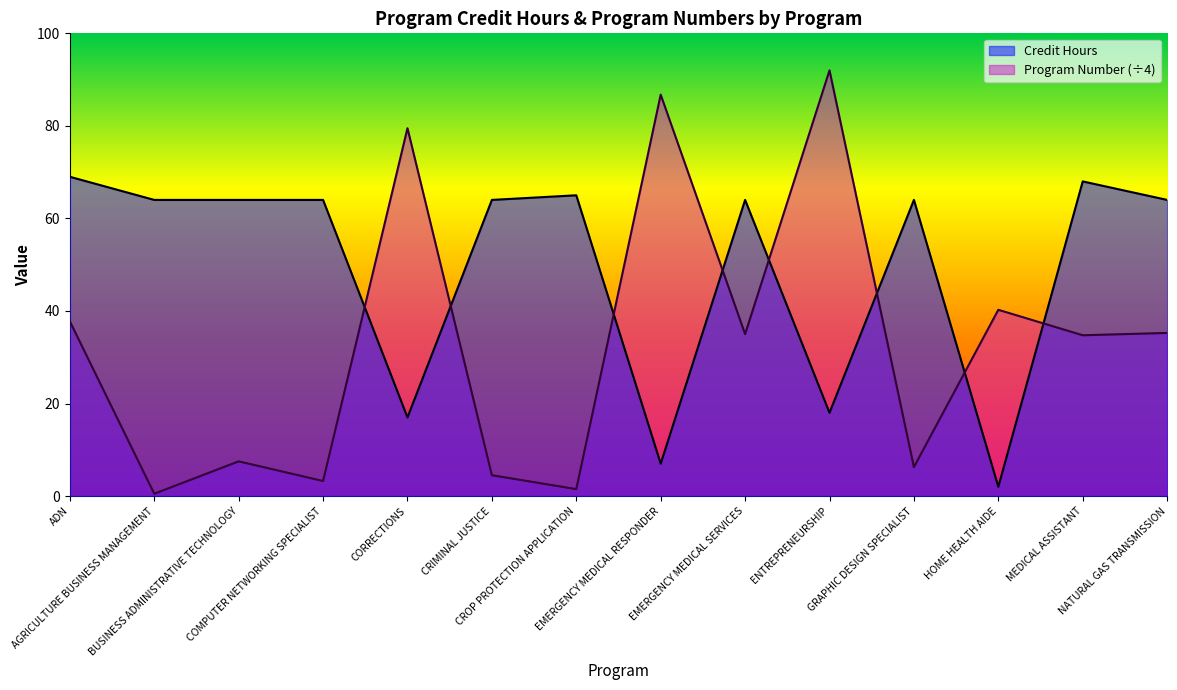

Between which two adjacent categories do Credit Hours and Program Number first intersect?

COMPUTER NETWORKING SPECIALIST and CORRECTIONS